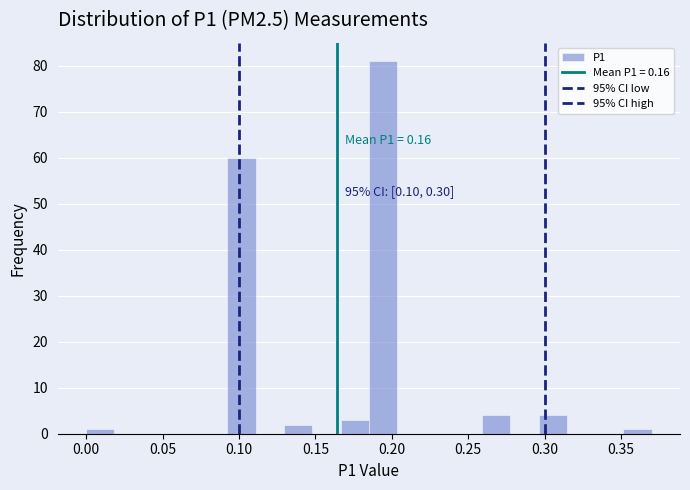

Around what value on the x-axis is the tallest bar? Give the approximate position of its centre, as read against the axis.

0.195